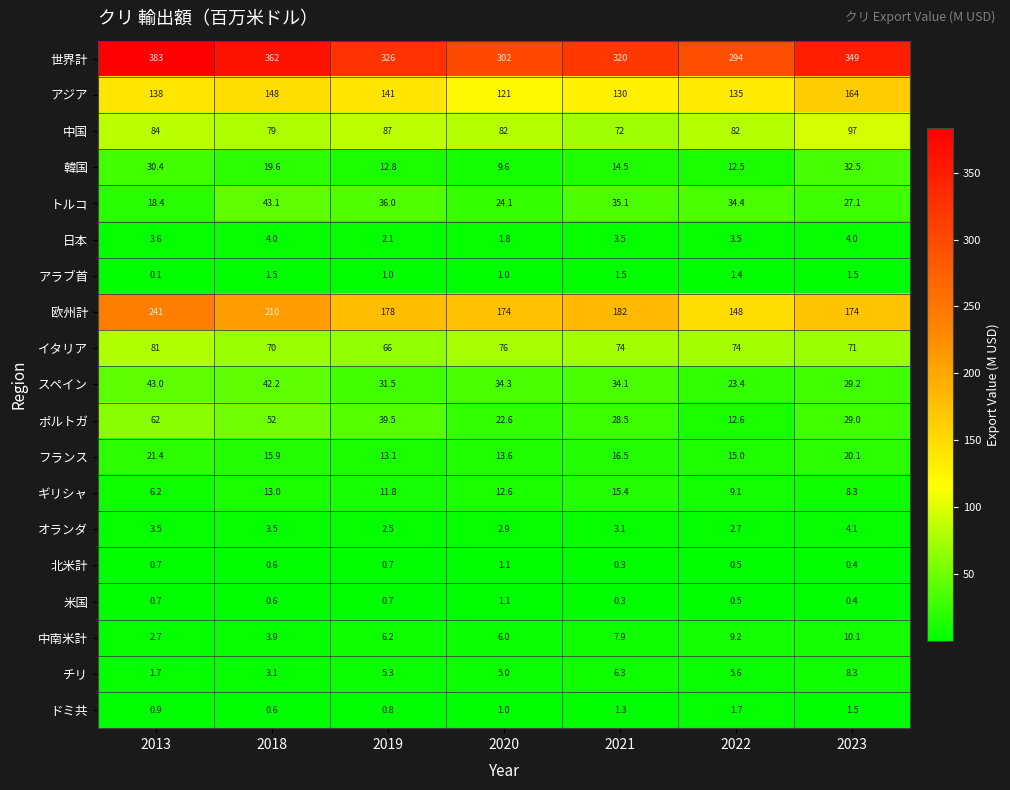

What is the spread (max minus min) of values at 2013?

382.9